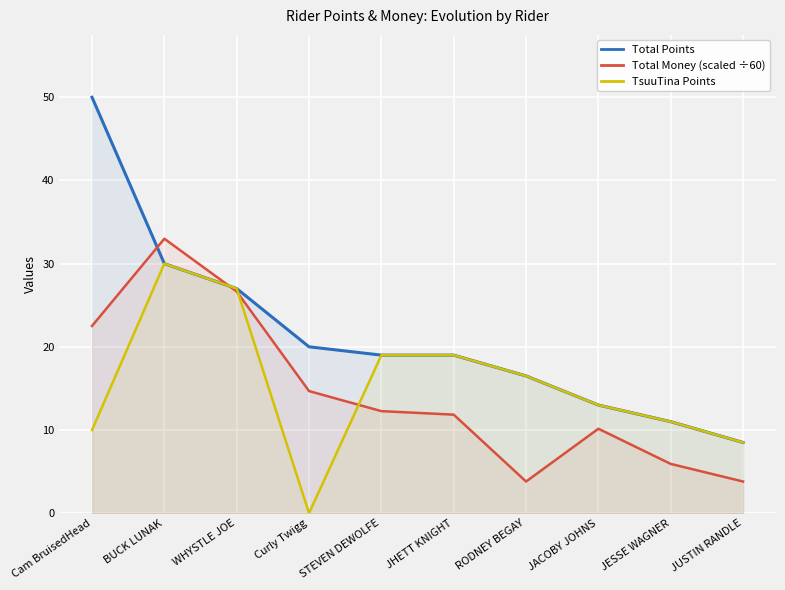

At which category does Total Money (scaled ÷60) reach its first local valley?

RODNEY BEGAY